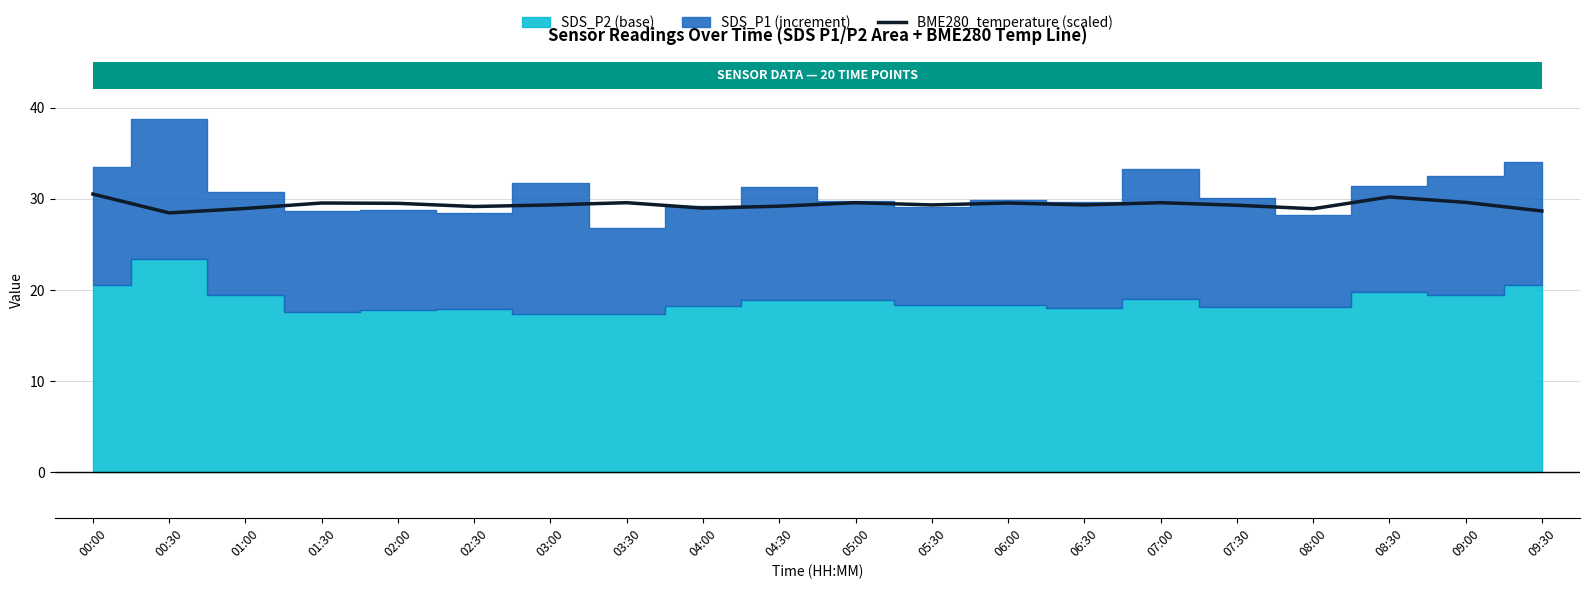

What is the label of the 14th point from the left?

06:30